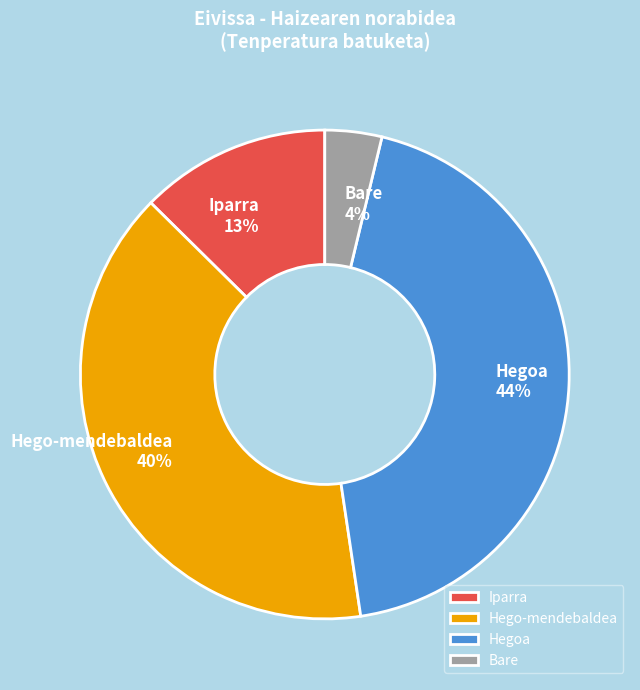

True or false: Hego-mendebaldea accounts for 31% of the total.

False